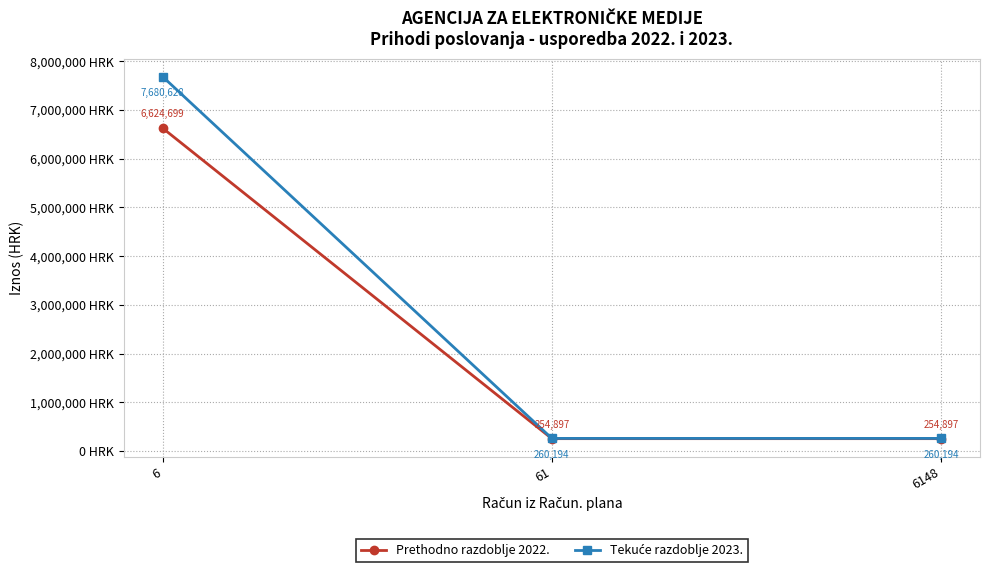

Which label corresponds to the largest value in the chart?

6